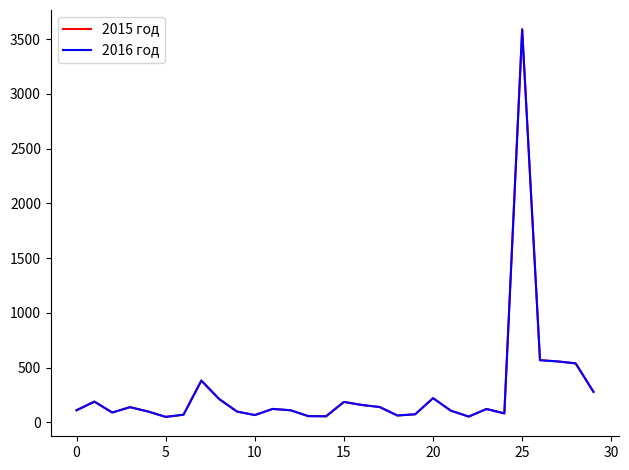

True or false: 2015 год and 2016 год intersect in this chart.

False